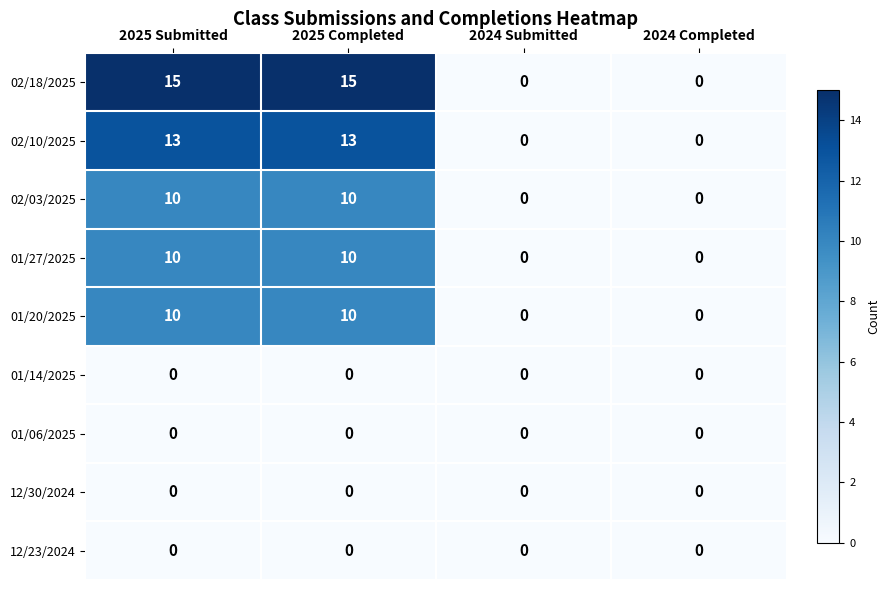

What is the sum of the 01/20/2025 values at 2025 Submitted and 2024 Submitted?

10